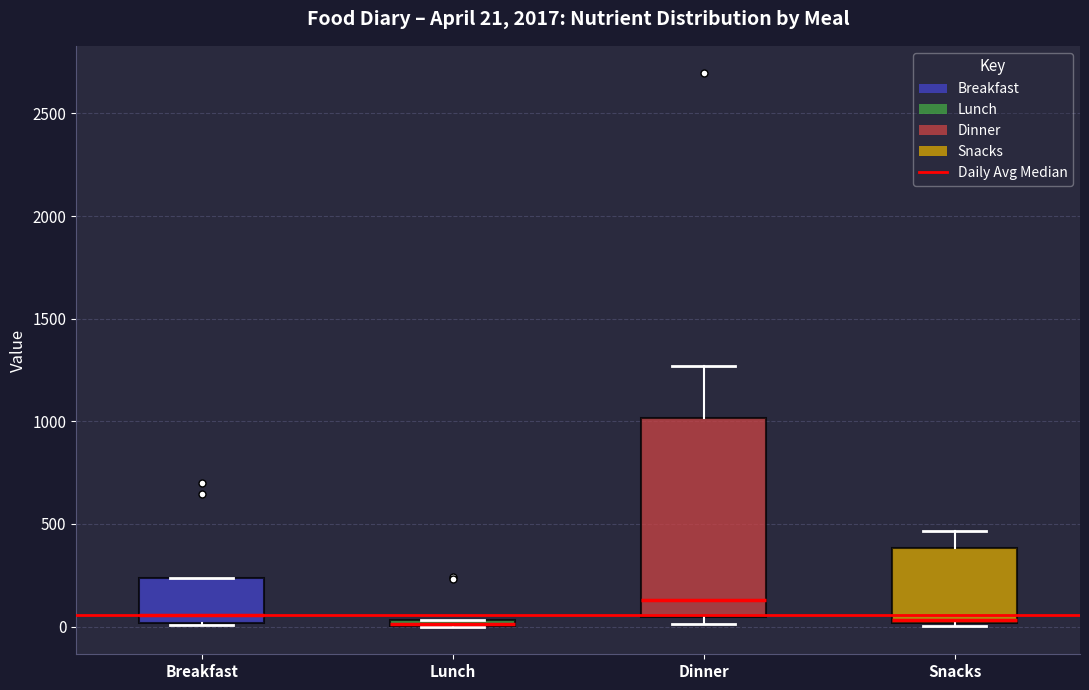

Comparing the boxes themselves (not the whiskers), which one is the tallest?

Dinner